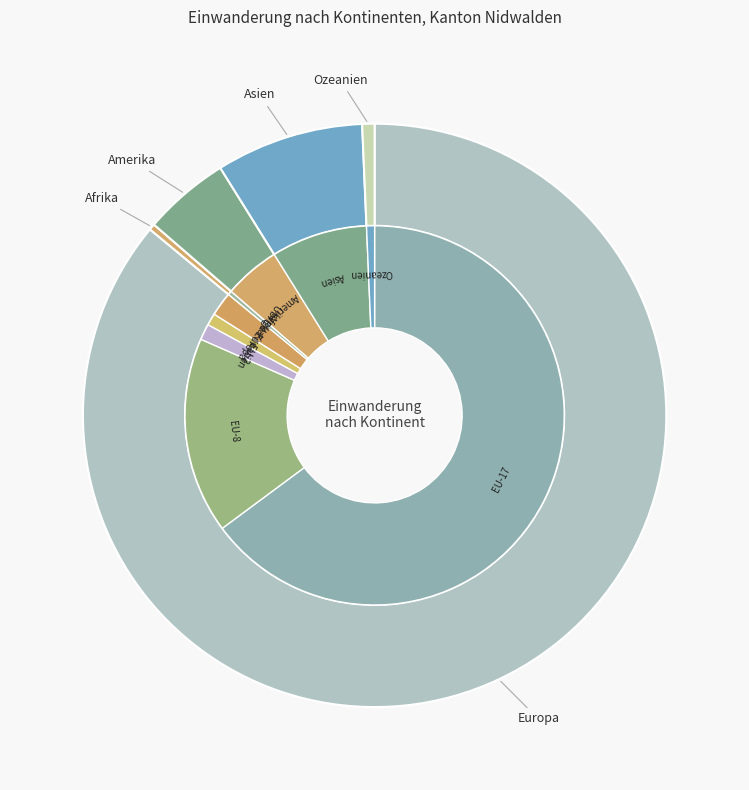

To the nearest percent, what is the average slice percentage?

20%